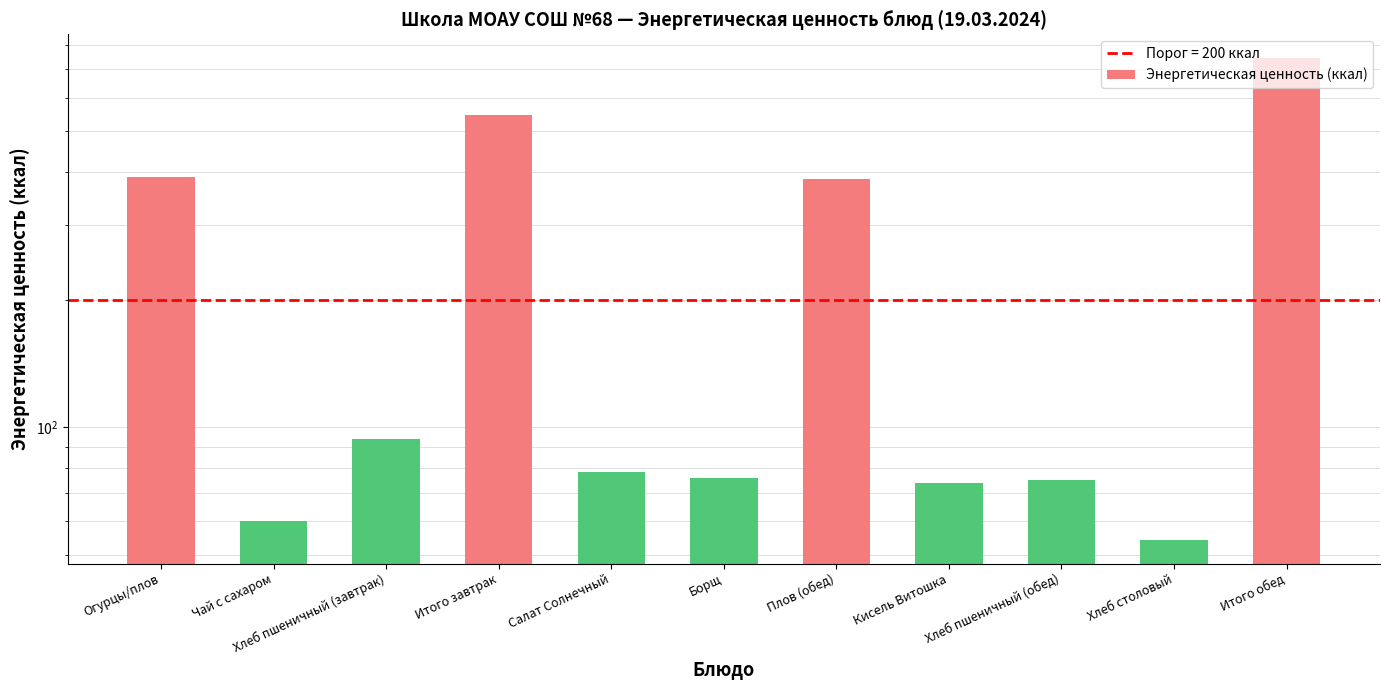

Rank the categories by value from lowest to highest.

Хлеб столовый, Чай с сахаром, Кисель Витошка, Хлеб пшеничный (обед), Борщ, Салат Солнечный, Хлеб пшеничный (завтрак), Плов (обед), Огурцы/плов, Итого завтрак, Итого обед